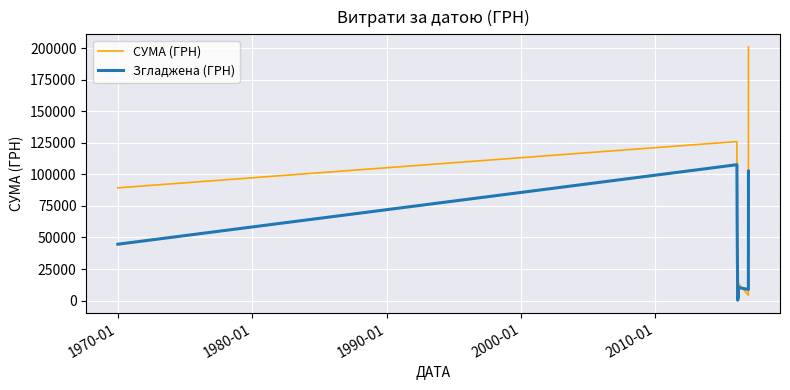

What are all the series names shown in the legend?

СУМА (ГРН), Згладжена (ГРН)